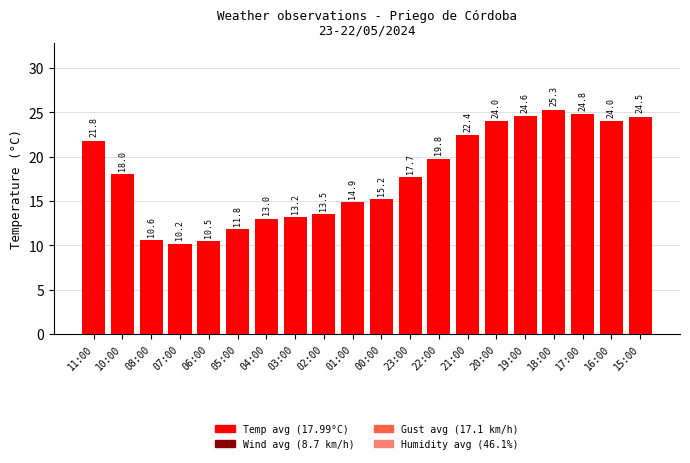

Where is the data nearest to the value 17?

23:00